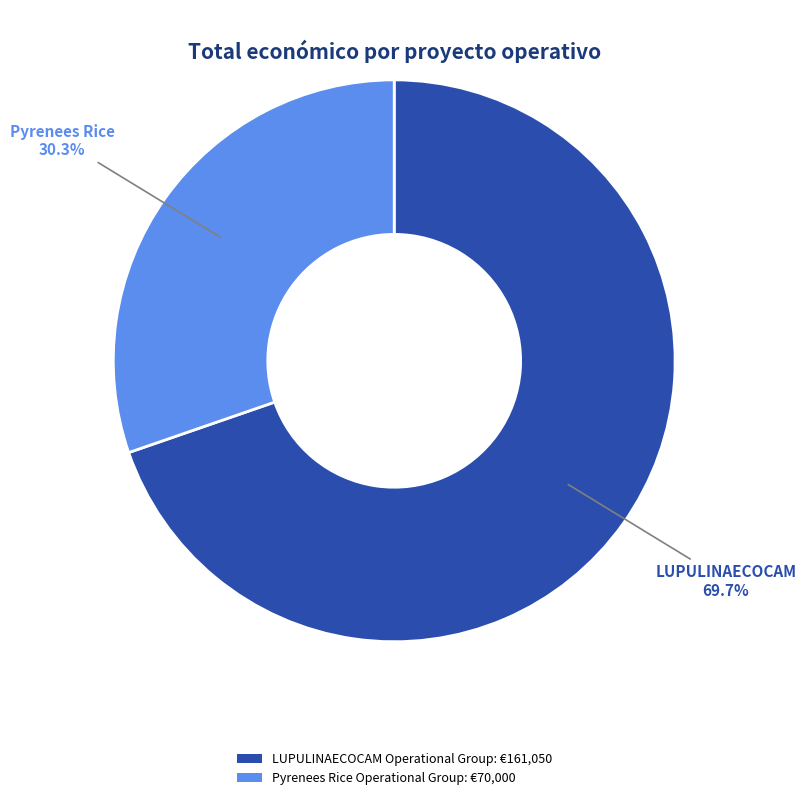

Is it true that LUPULINAECOCAM Operational Group is 70% of the pie?

True